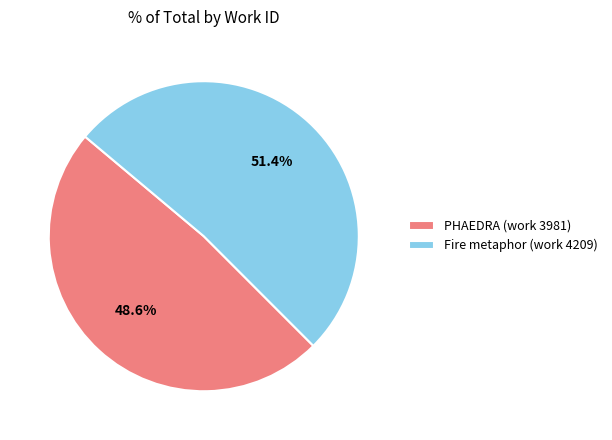

The PHAEDRA (work 3981) slice represents 36% of the pie. True or false?

False